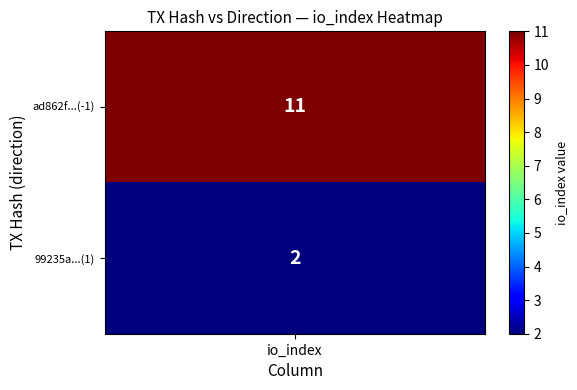

At how many categories does at least one series exceed 7?

1